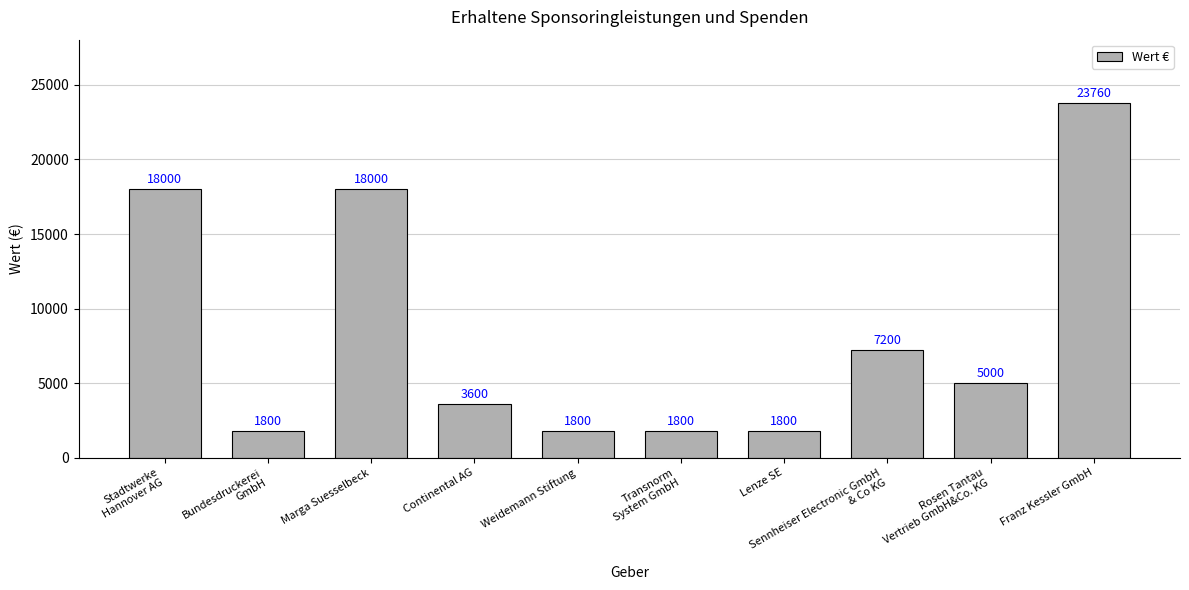

What is the smallest value displayed?

1800